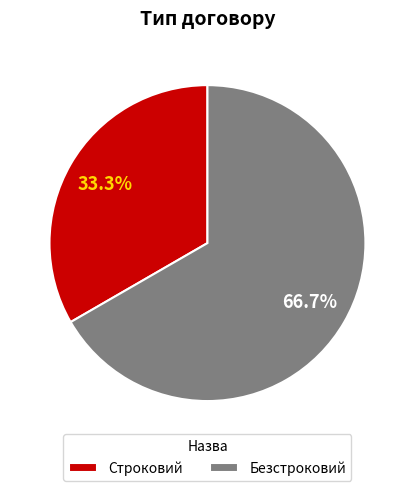

How many slices are in this pie chart?

2